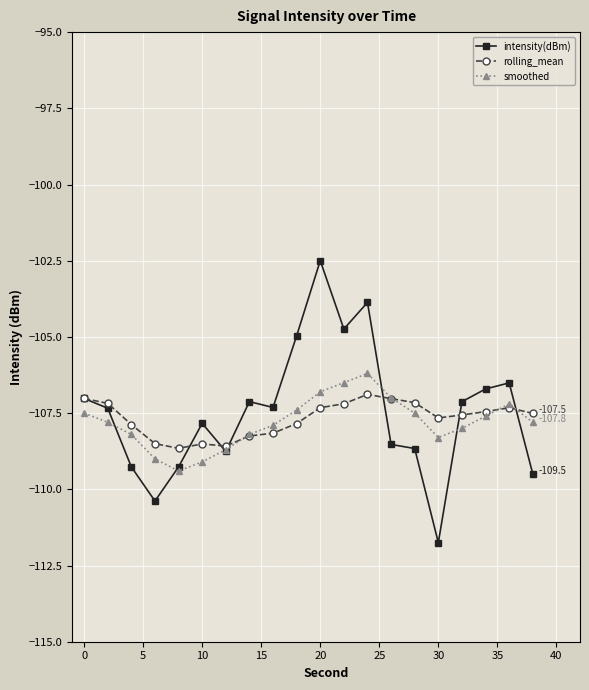

What is the maximum value shown in the chart?

-102.5